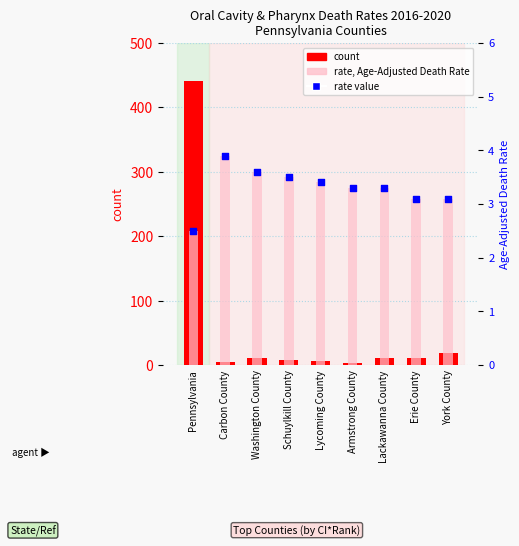

At which category is the sum across all series the highest?

Pennsylvania